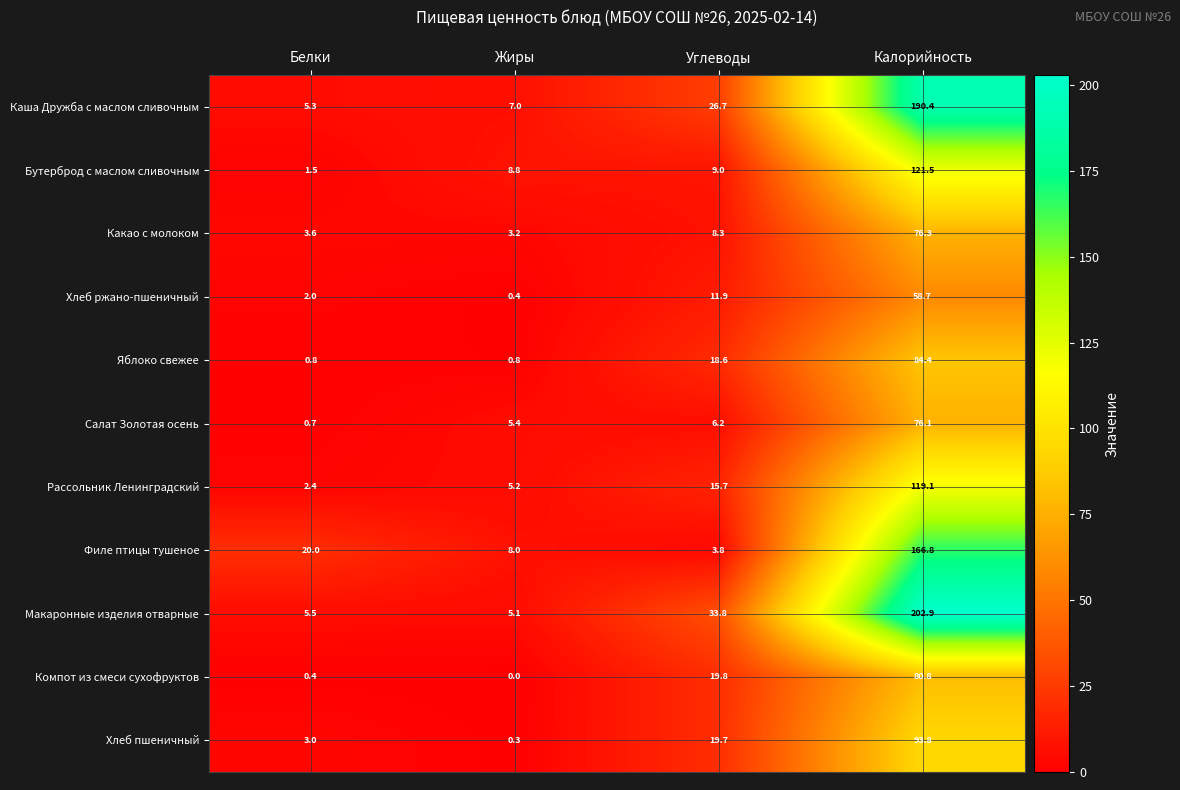

How many series are shown in this chart?

11